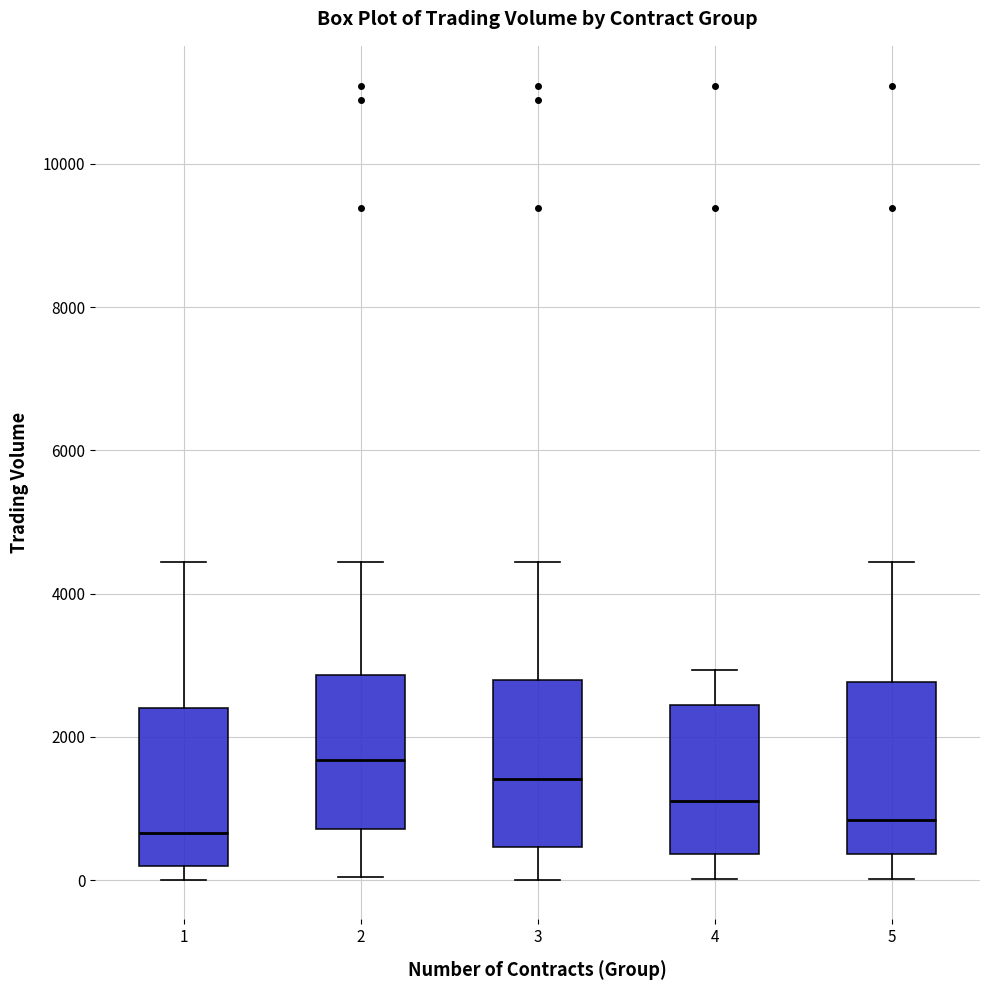

Reading left to right, read every box against the y-axis: the position of its median line, the range the box covers, and the ends of its whiskers. The values are not printed on the chart, so give them approximately, as read against the axis.

1: median 600, box 200 to 2400, whiskers 0 to 4400
2: median 1600, box 800 to 2800, whiskers 0 to 4400
3: median 1400, box 400 to 2800, whiskers 0 to 4400
4: median 1200, box 400 to 2400, whiskers 0 to 3000
5: median 800, box 400 to 2800, whiskers 0 to 4400